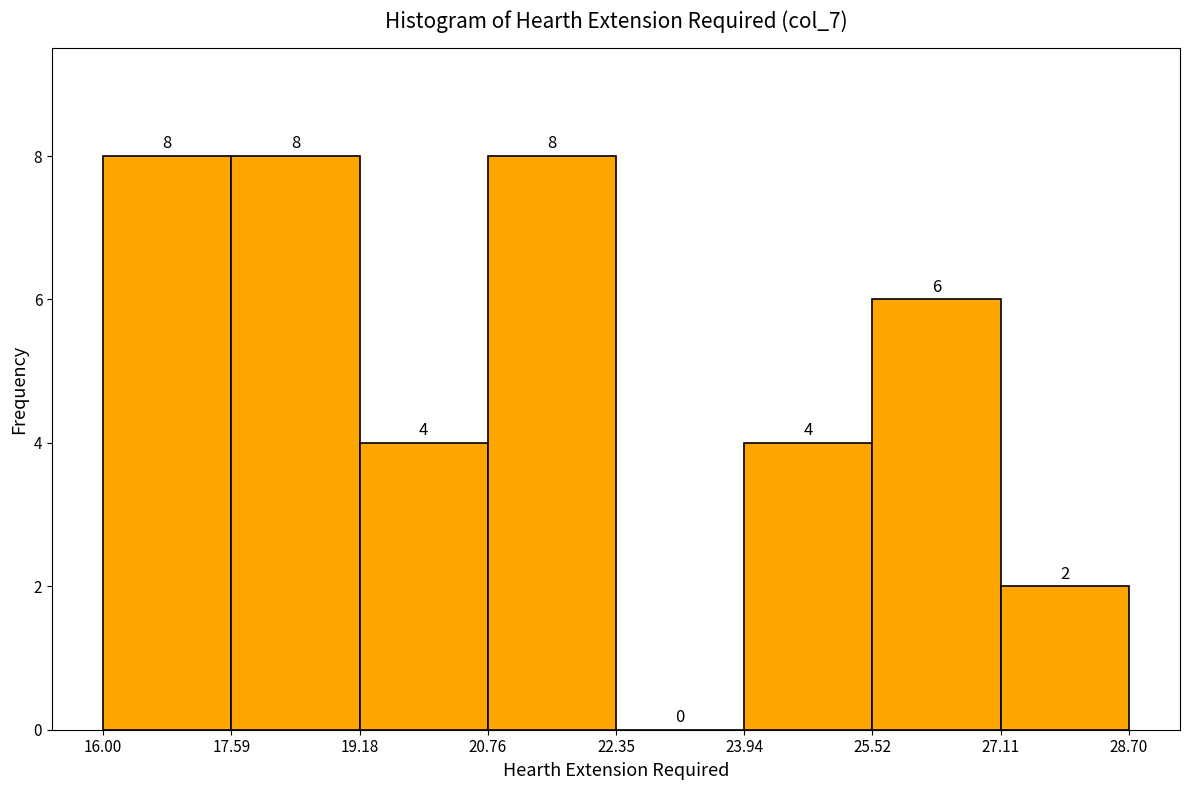

How tall is the bar that spans 16.00 to 17.59 on the x-axis?

8